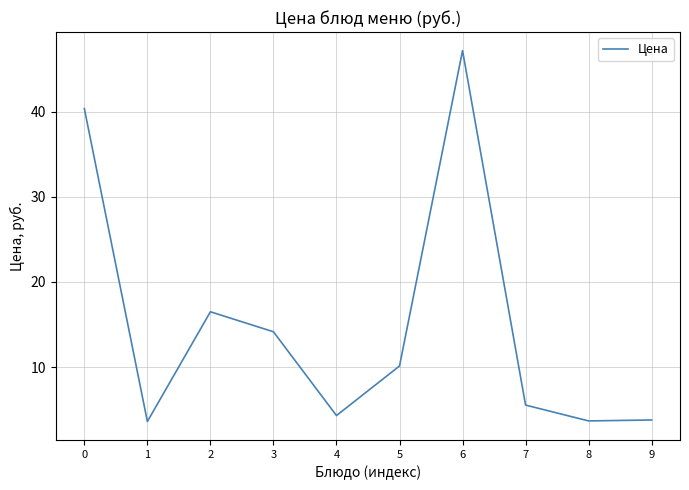

True or false: the data shows 2.1 at 1.

False